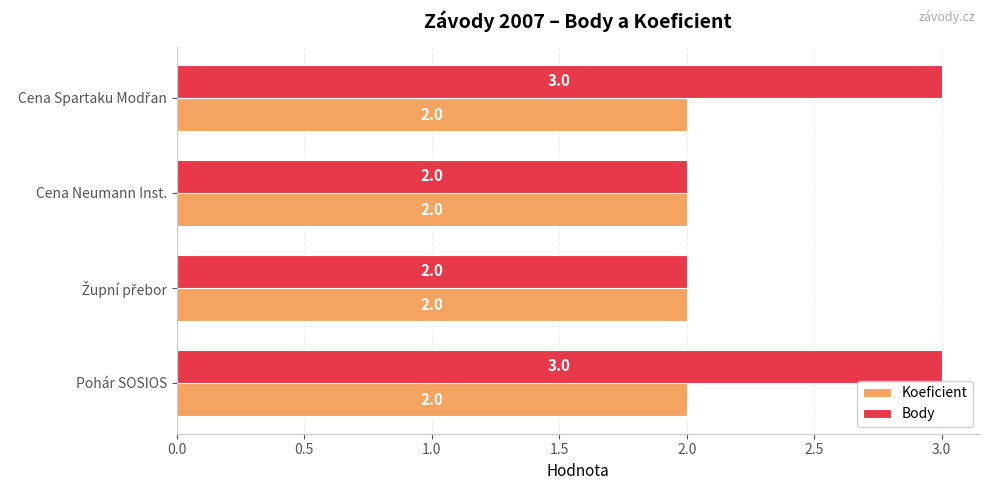

What is the lowest value of the Koeficient series?

2